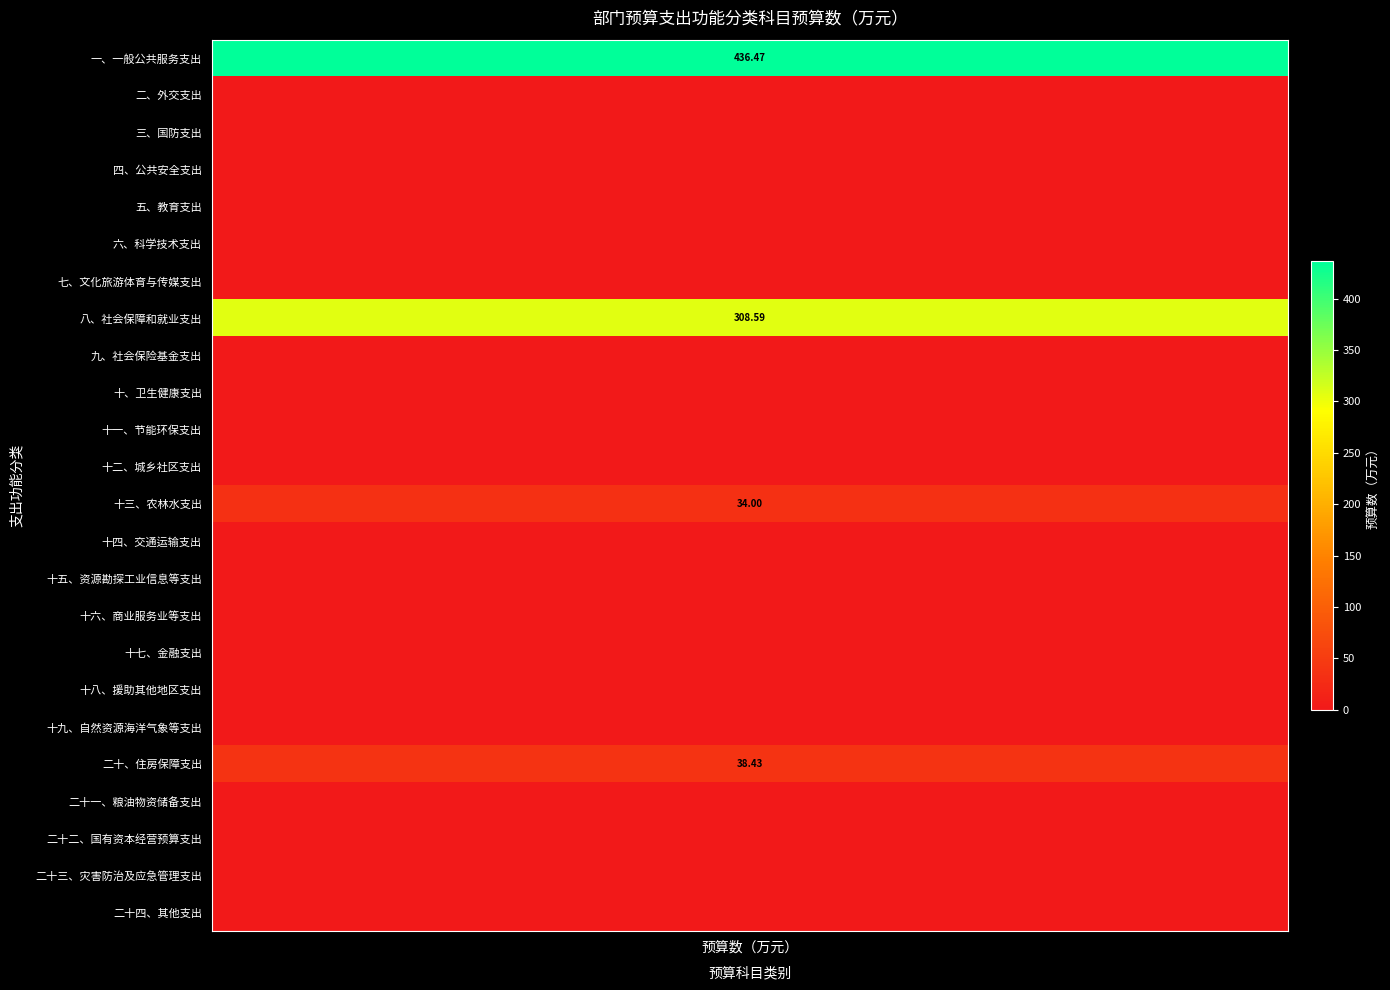

What is the difference between the values at 24 and 0?

436.5